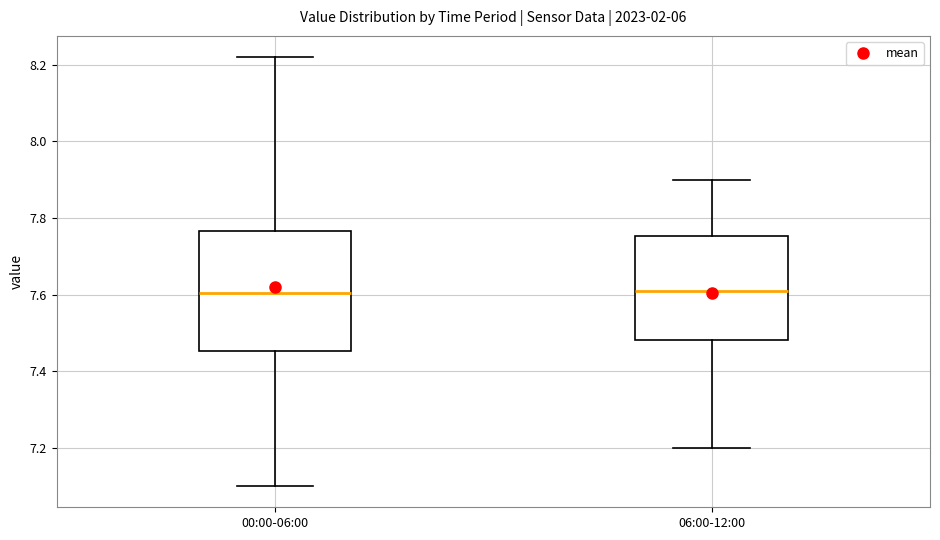

Reading left to right, transcribe this box plot: for each box, give where its median line is, the range the box spans, and where its two whiskers end, as read against the y-axis. The values are not printed on the chart, so give them approximately, as read against the axis.

00:00-06:00: median 7.60, box 7.46 to 7.76, whiskers 7.10 to 8.22
06:00-12:00: median 7.62, box 7.48 to 7.76, whiskers 7.20 to 7.90